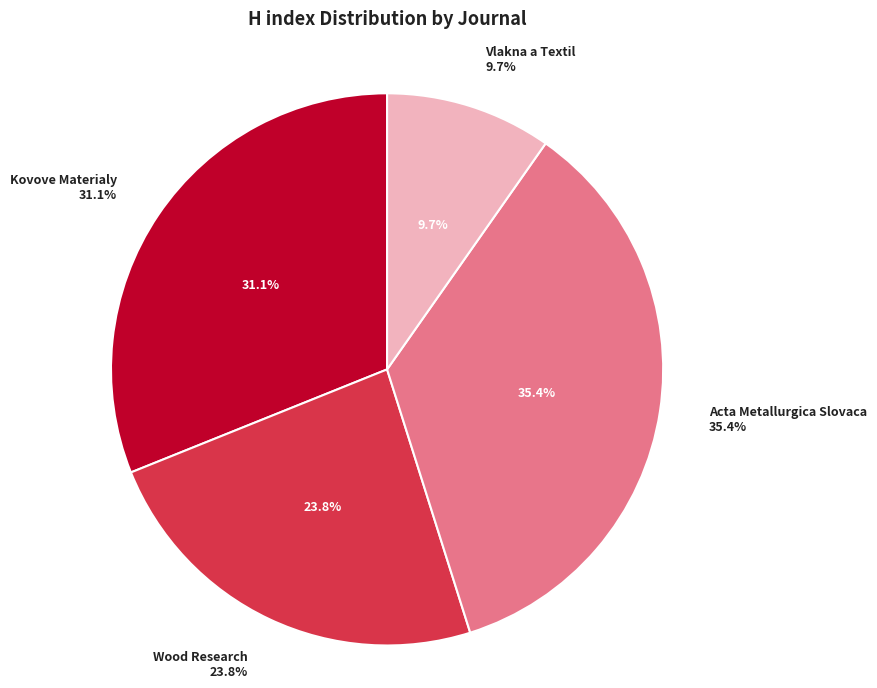

Rank the categories by value from lowest to highest.

Vlakna a Textil, Wood Research, Kovove Materialy, Acta Metallurgica Slovaca